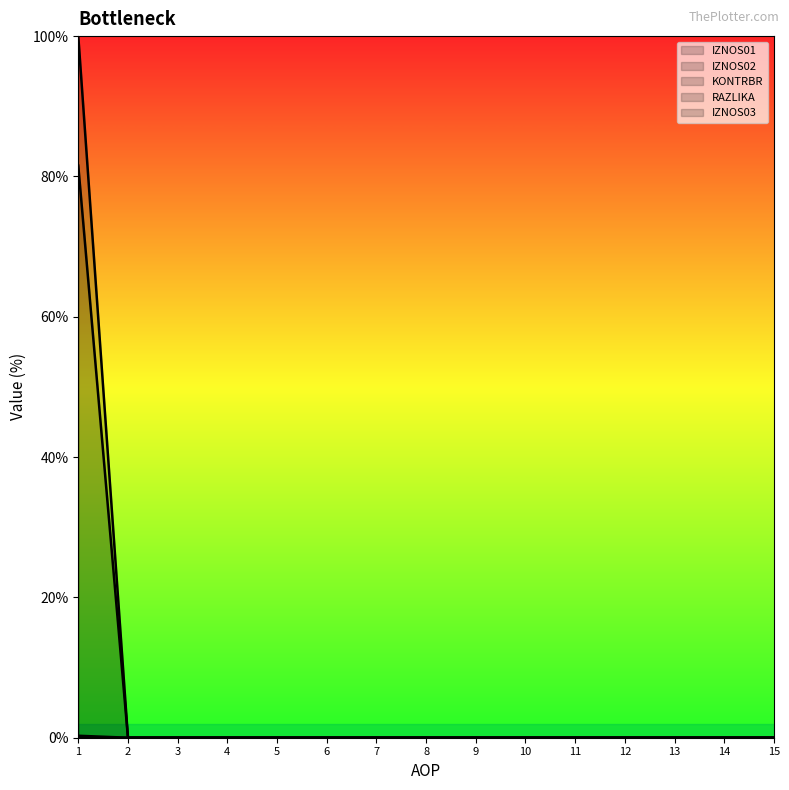

Which series has the widest spread of values?

IZNOS02